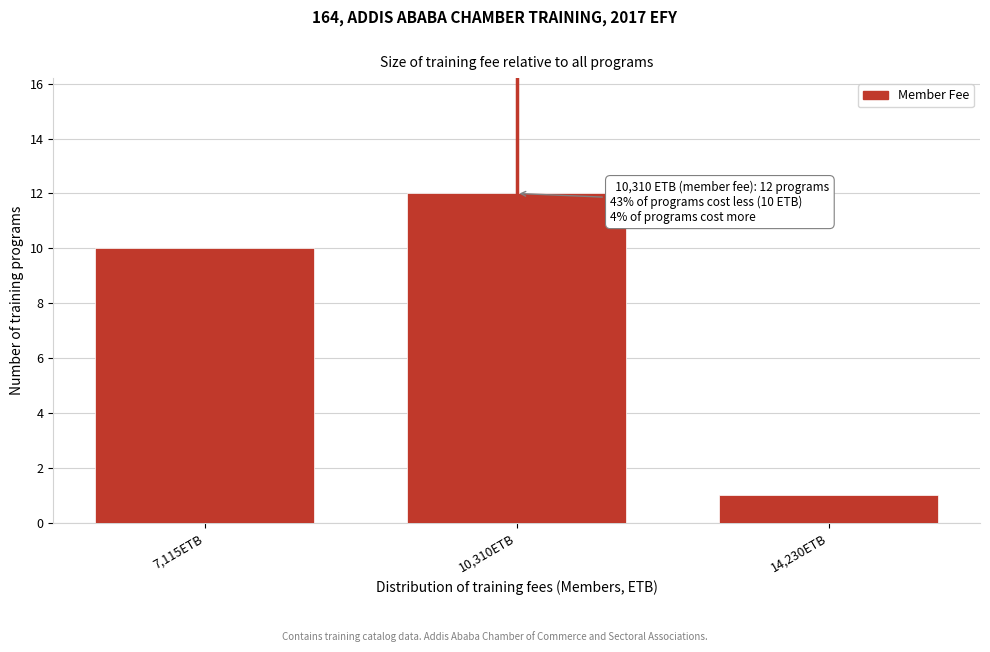

Reading right to left, extract all data points from this chart.

14,230ETB=1	10,310ETB=12	7,115ETB=10